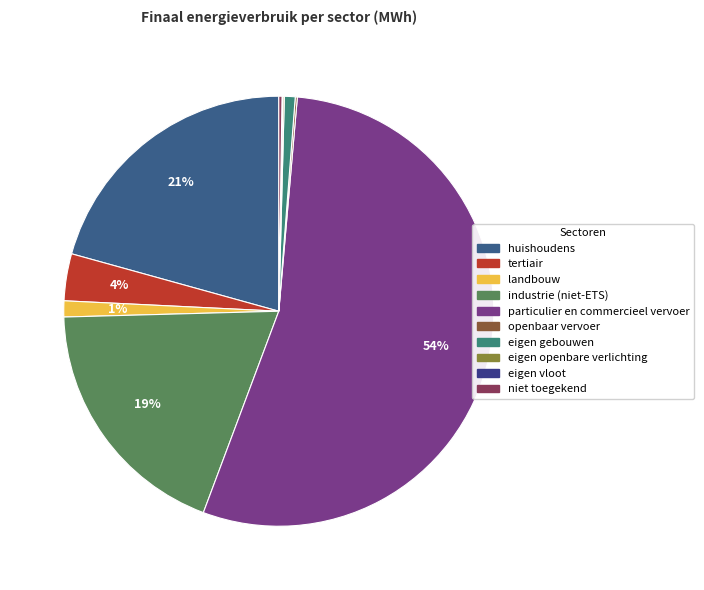

Which slice represents more than half of the pie?

particulier en commercieel vervoer